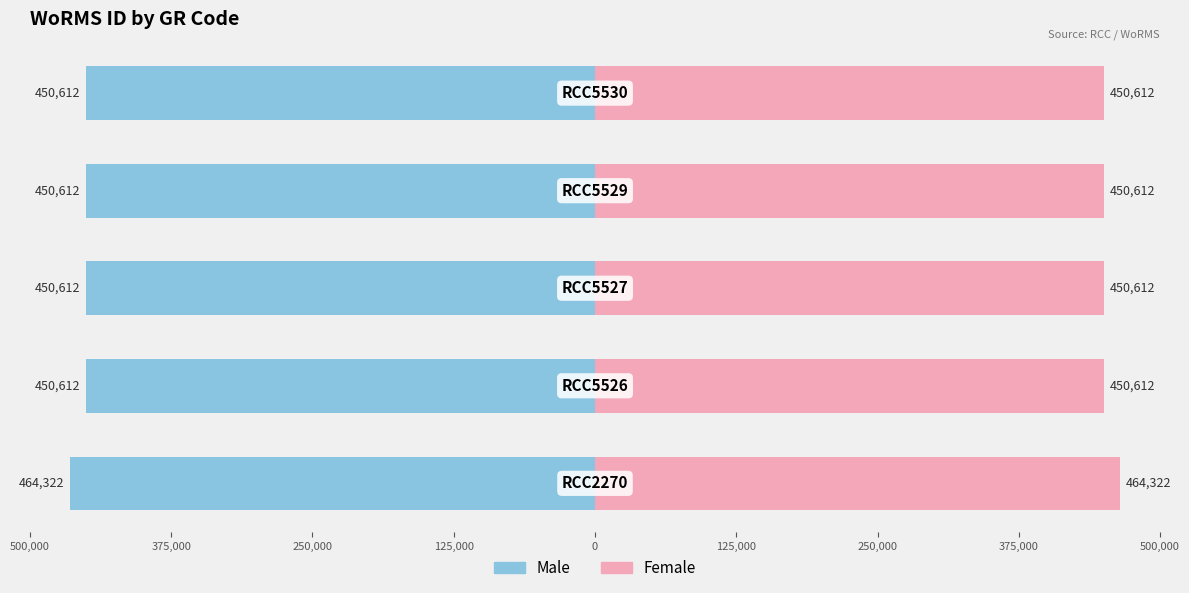

What is the minimum value for Female?

450612